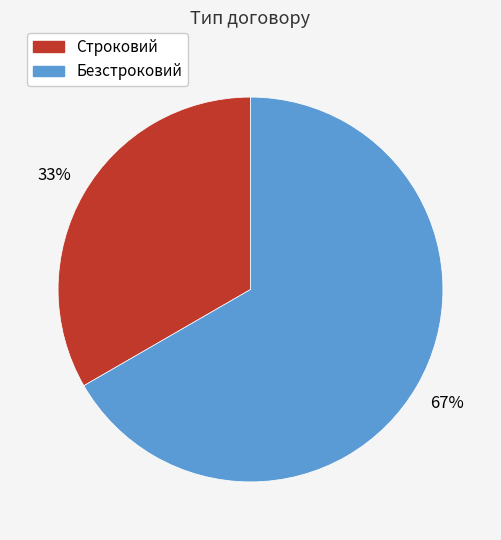

Does any single category account for the majority?

Yes